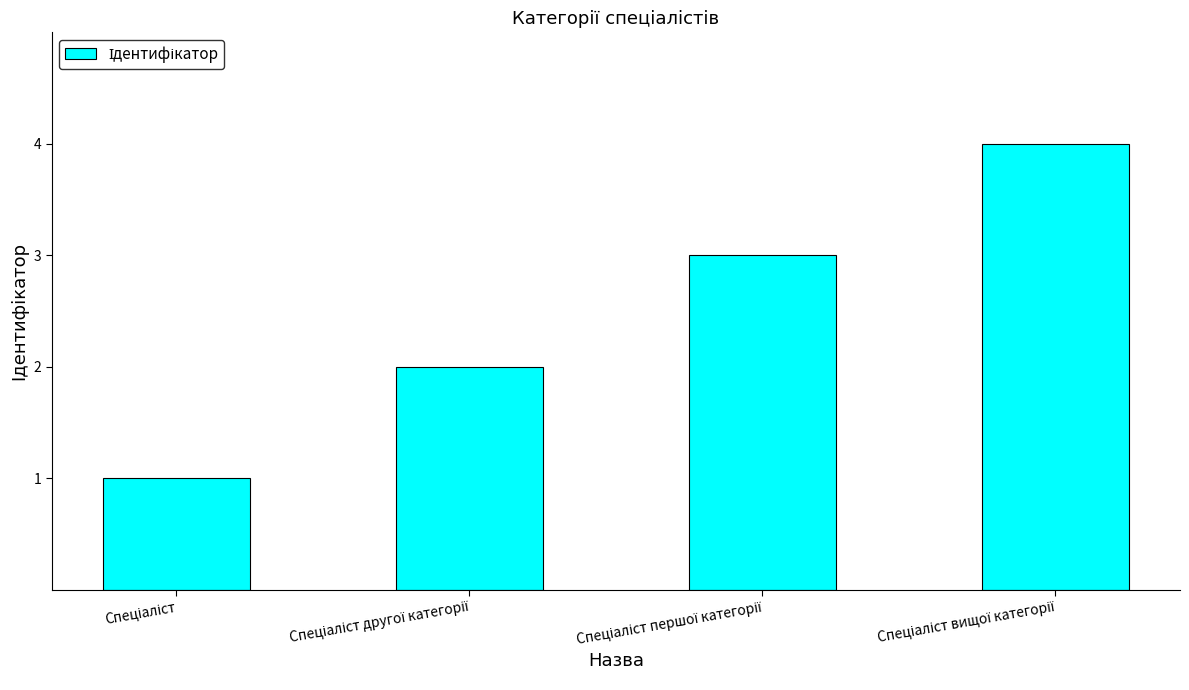

Reading right to left, transcribe all the data shown in this chart.

4	3	2	1